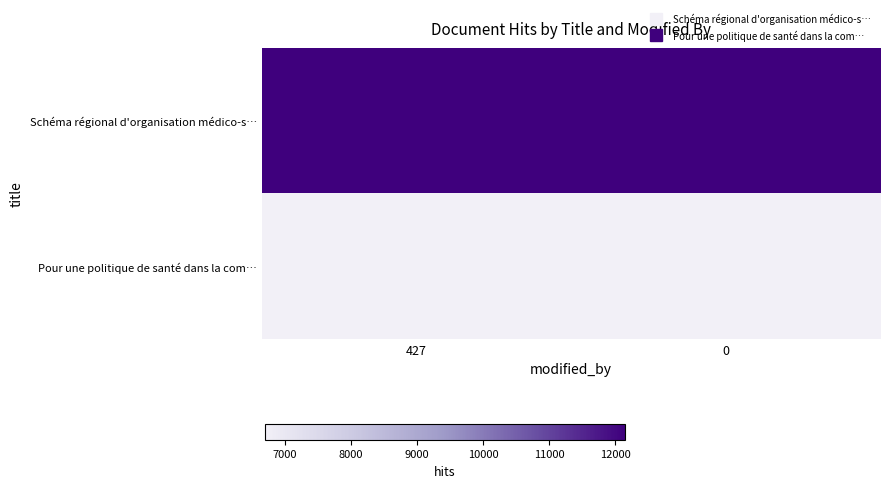

Rank the series by their average value, from highest to lowest.

Schéma régional d'organisation médico-s…, Pour une politique de santé dans la com…